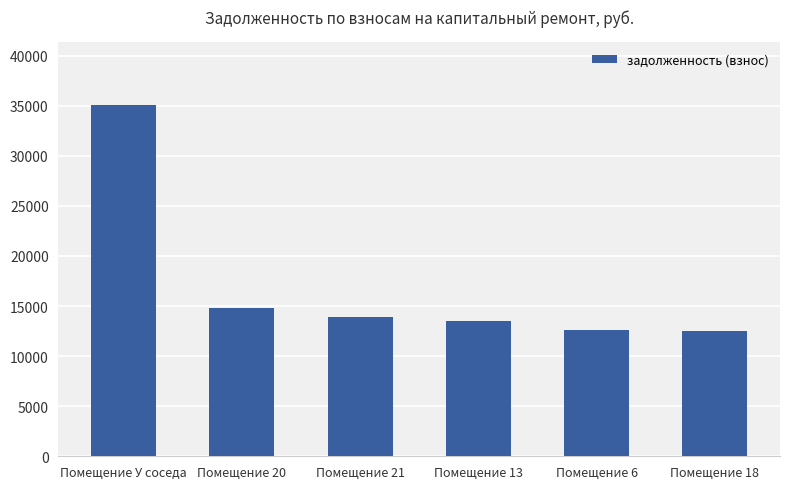

Approximately how many times larger is the value at Помещение 21 compared to Помещение У соседа?

0.4